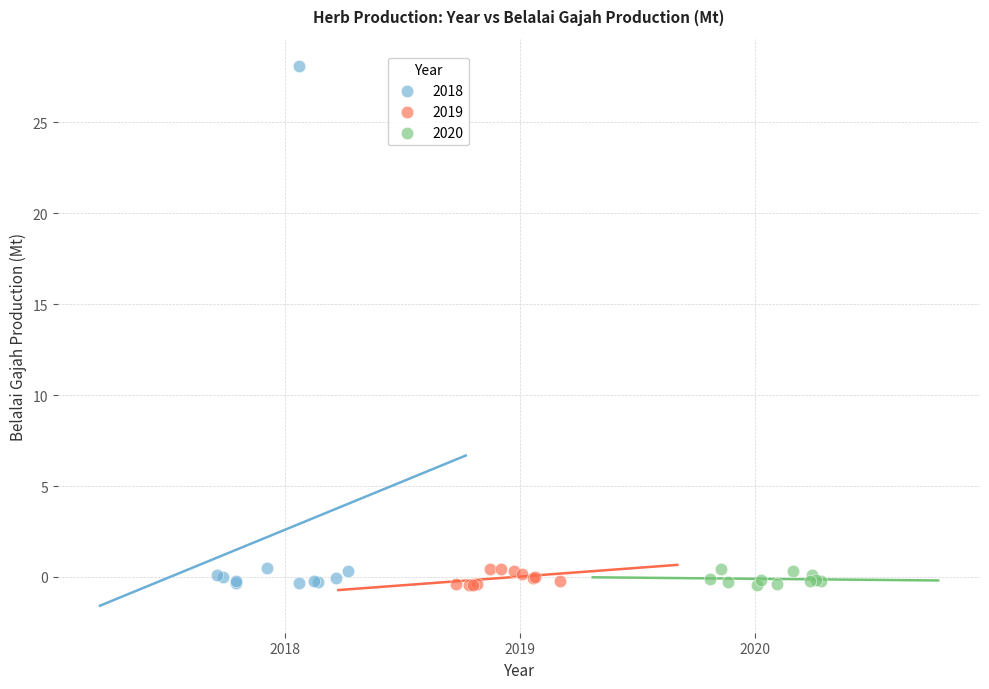

Which series has the largest Y range (max minus min)?

2018